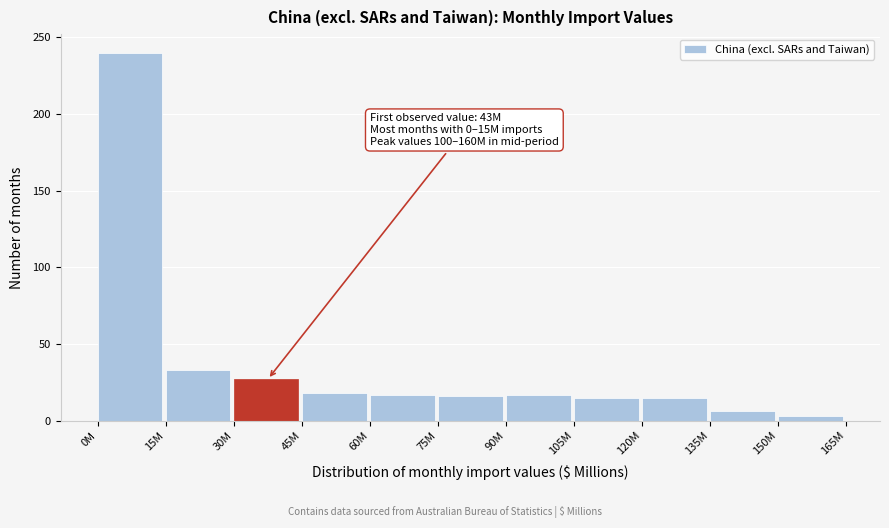

The chart shows a value of 15 at 105M. True or false?

True